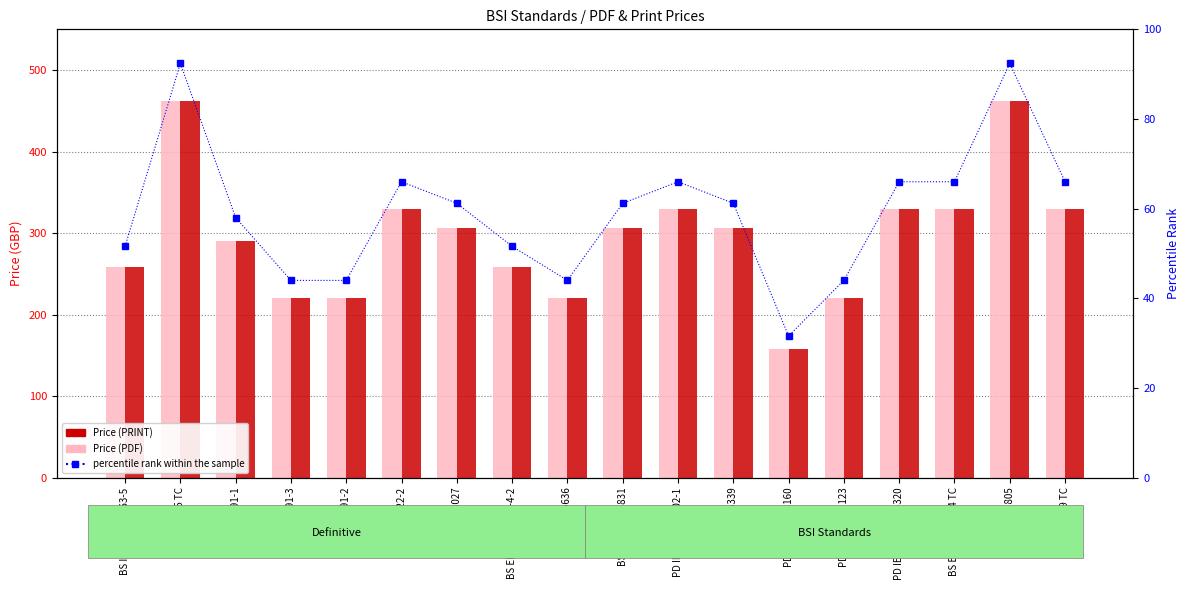

How many values in the Price (PDF) series exceed 306?

7